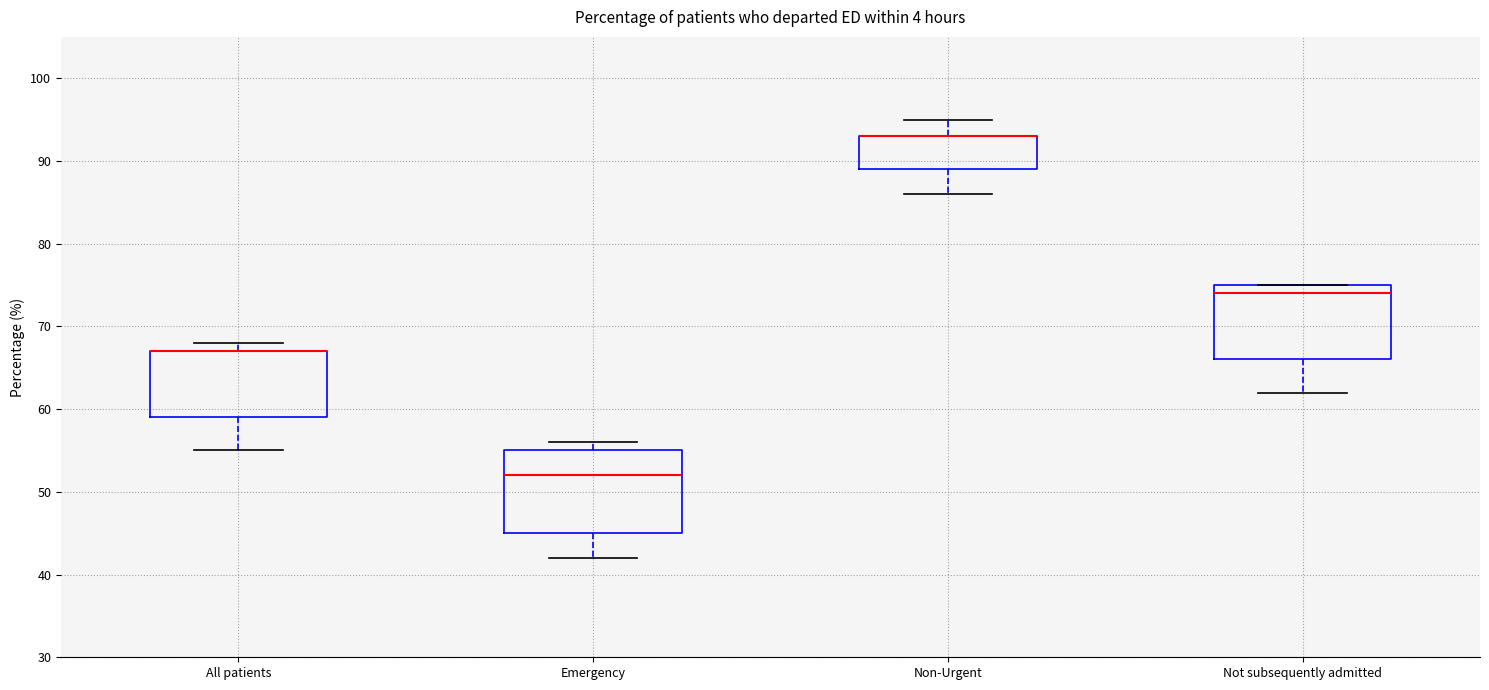

Reading left to right, read every box against the y-axis: the position of its median line, the range the box covers, and the ends of its whiskers. The values are not printed on the chart, so give them approximately, as read against the axis.

All patients: median 67 (drawn on the box's upper edge), box 59 to 67, whiskers 55 to 68
Emergency: median 52, box 45 to 55, whiskers 42 to 56
Non-Urgent: median 93 (drawn on the box's upper edge), box 89 to 93, whiskers 86 to 95
Not subsequently admitted: median 74, box 66 to 75, whiskers 62 to 75